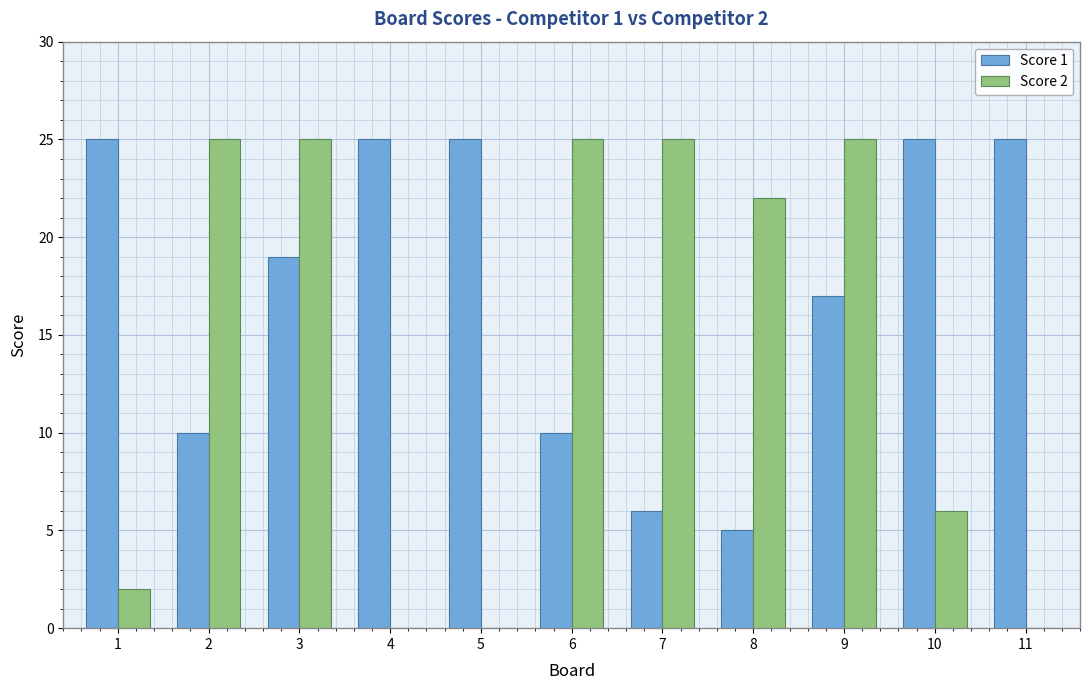

What is the highest value of the Score 1 series?

25